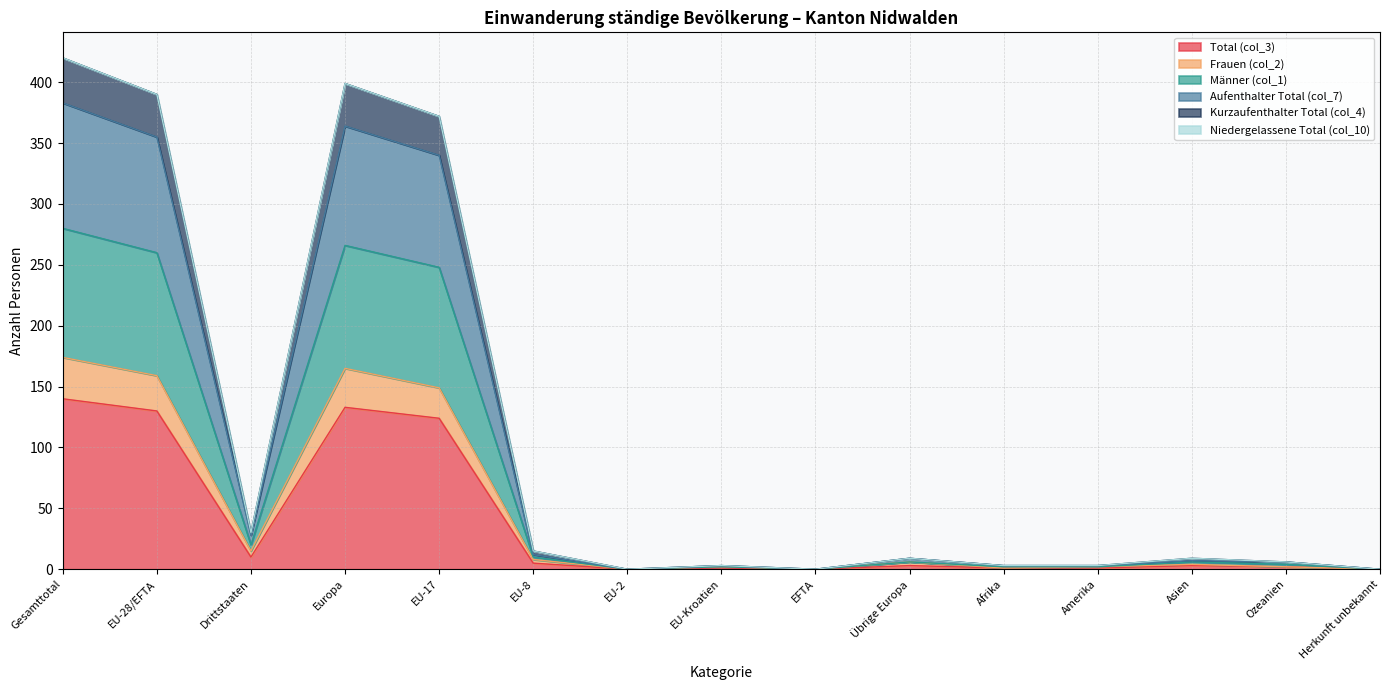

True or false: Aufenthalter Total (col_7) has a value of 168 at EU-17.

False